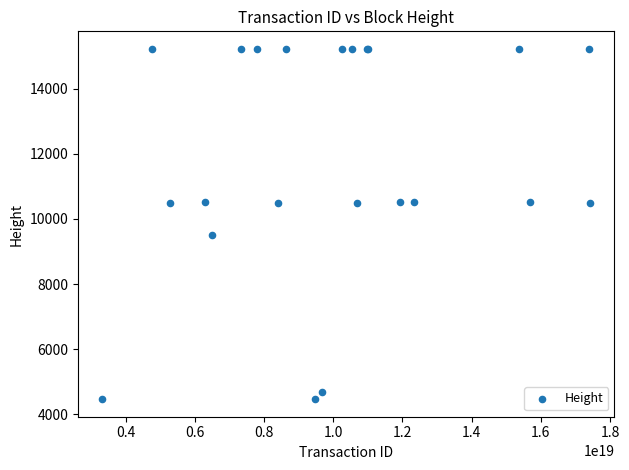

What Y value in the scatter plot is closest to 9843?

9493